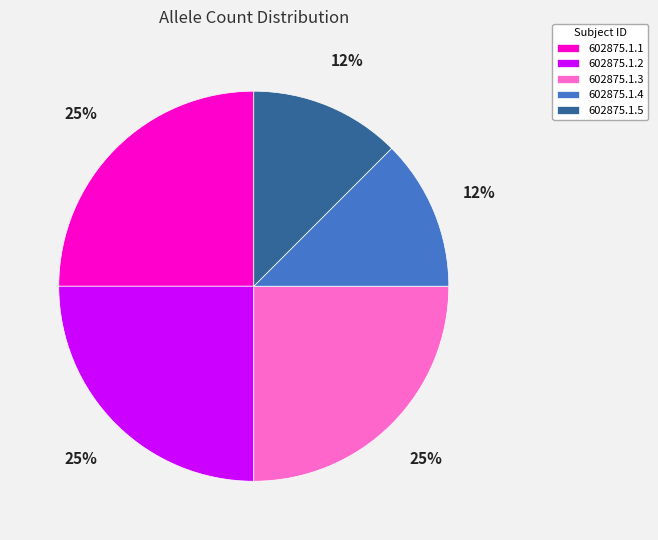

Does any single category account for the majority?

No